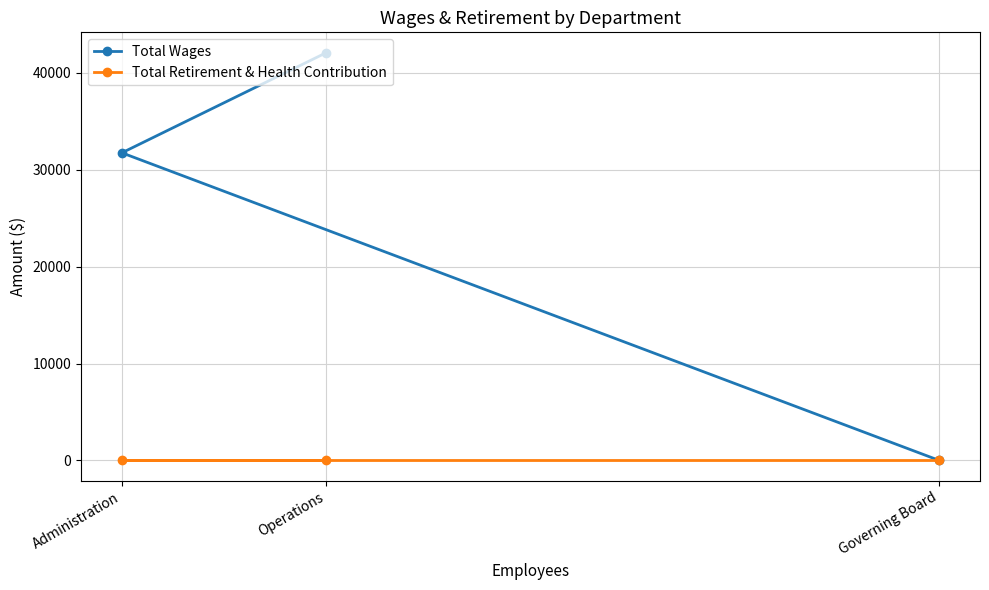

Is this an area chart (filled region under the line)?

No